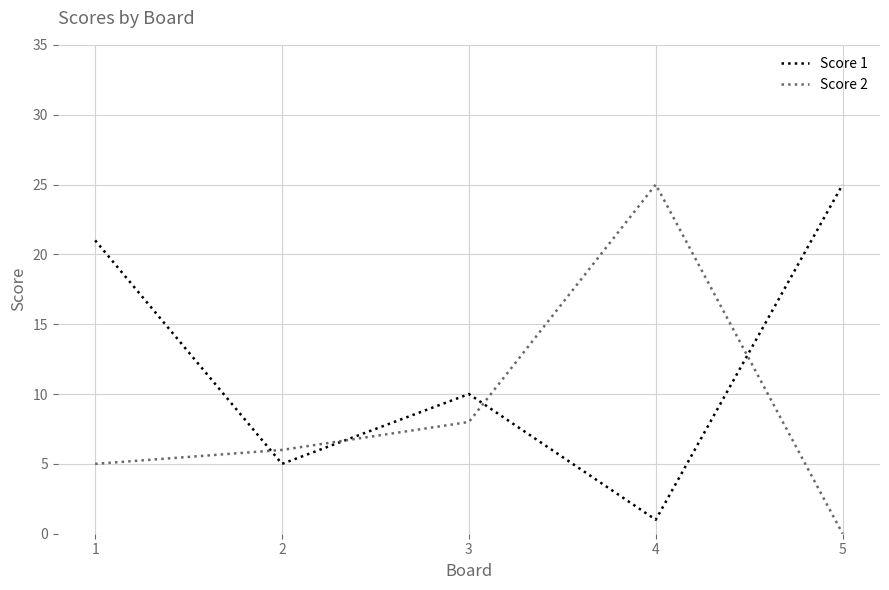

In Score 2, how many points are higher than both neighbors (excluding endpoints)?

1